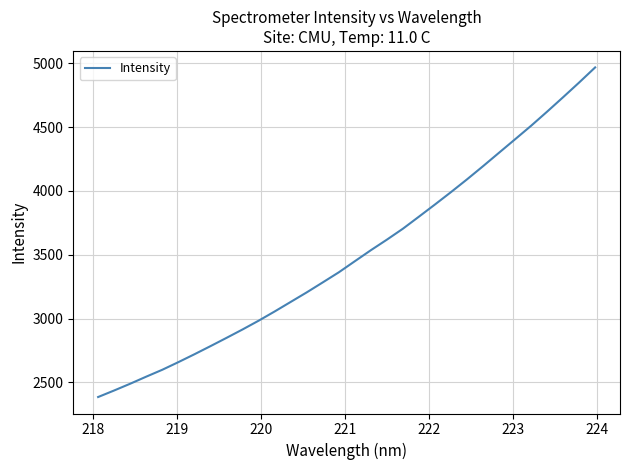

What is the minimum value shown in the chart?

2385.1